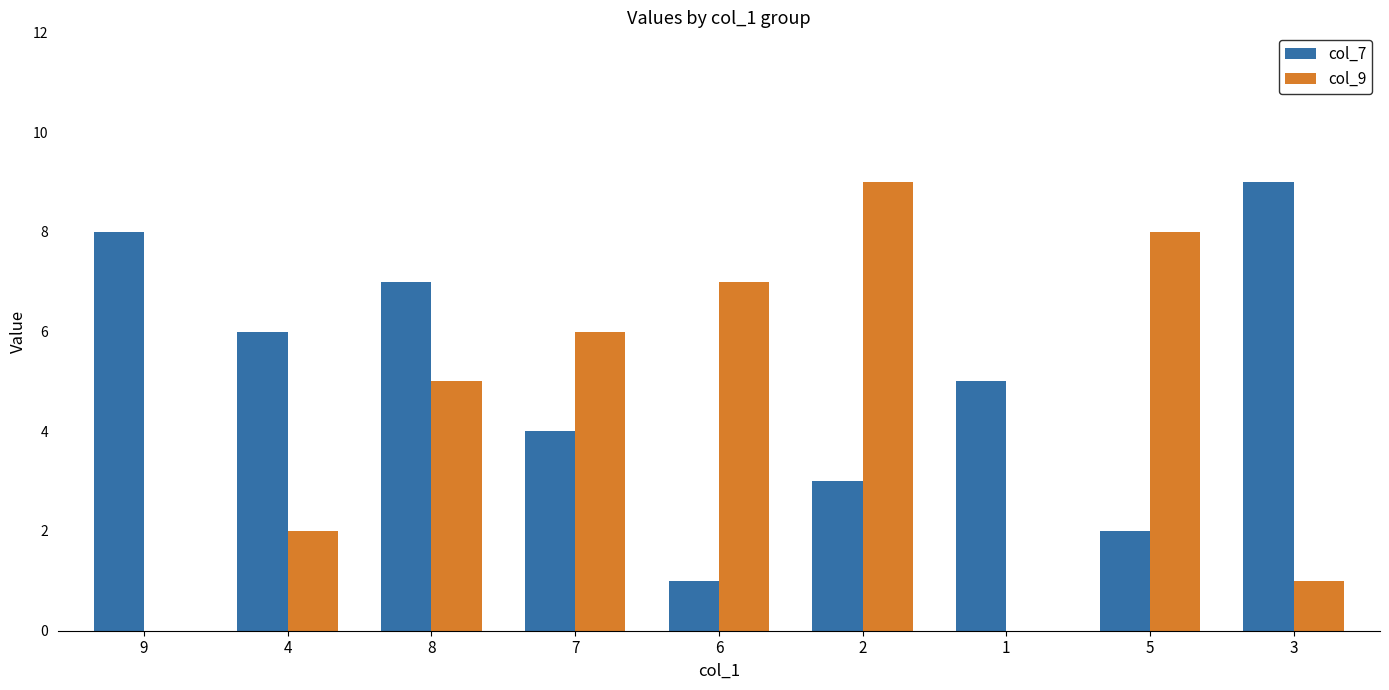

What are all the series names shown in the legend?

col_7, col_9